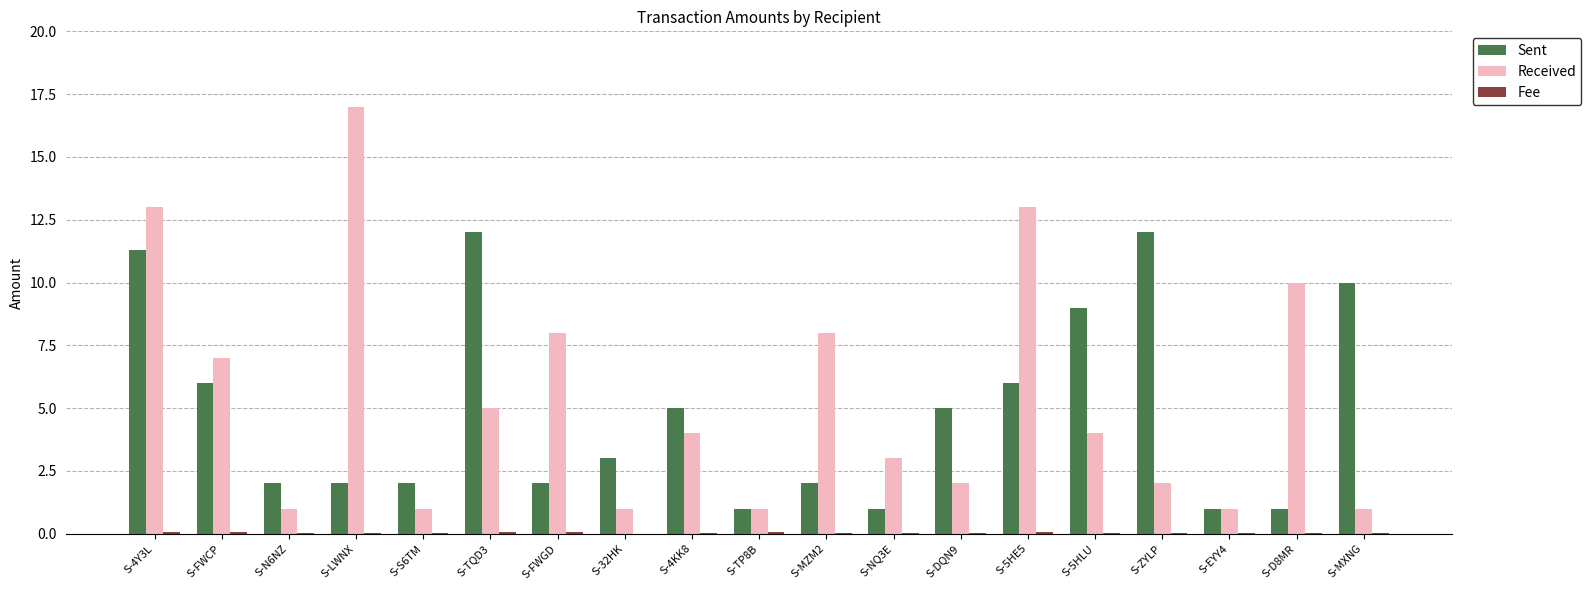

What is the sum of all Sent values?

93.3